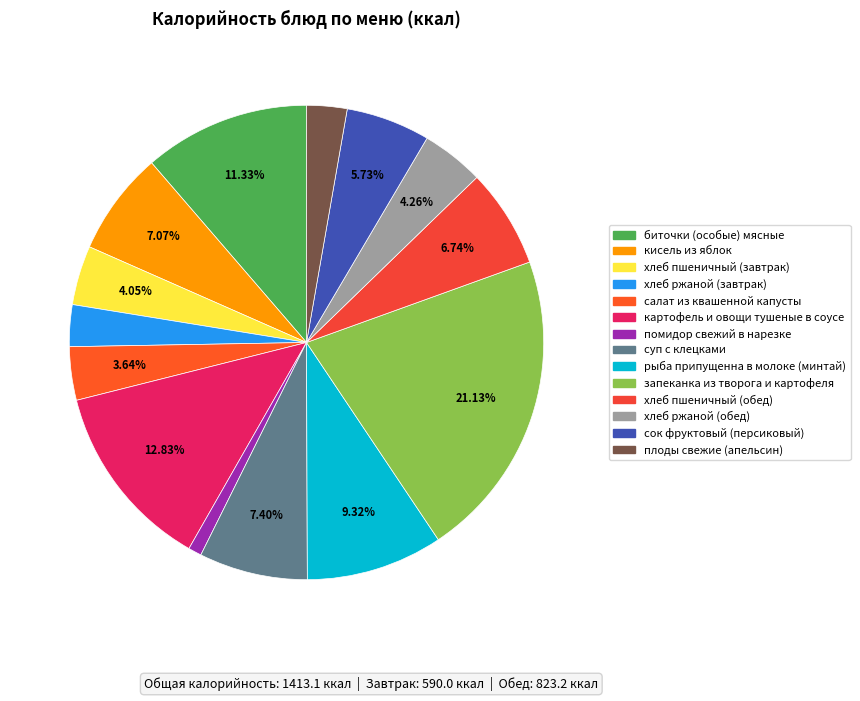

True or false: плоды свежие (апельсин) accounts for 3% of the total.

True